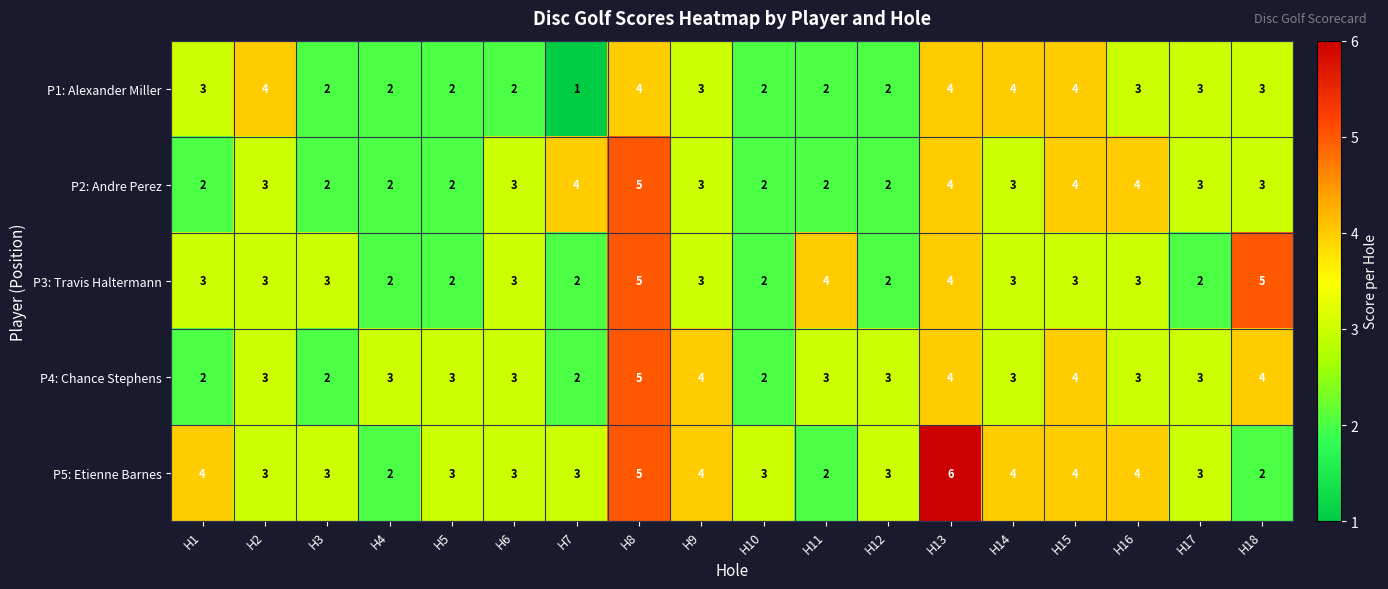

Count the number of data series in this chart.

5